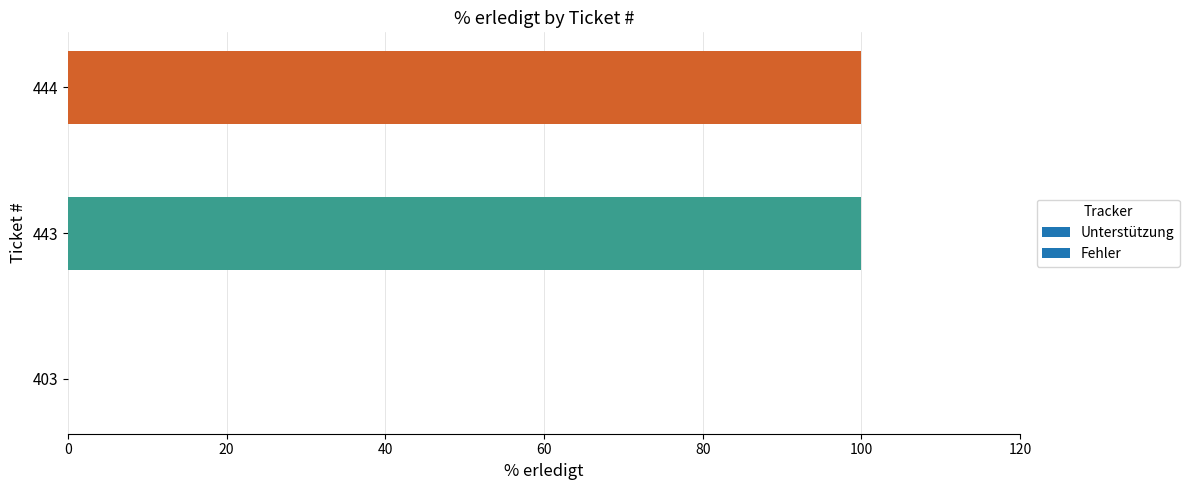

What is the difference between the values at 403 and 443?

100